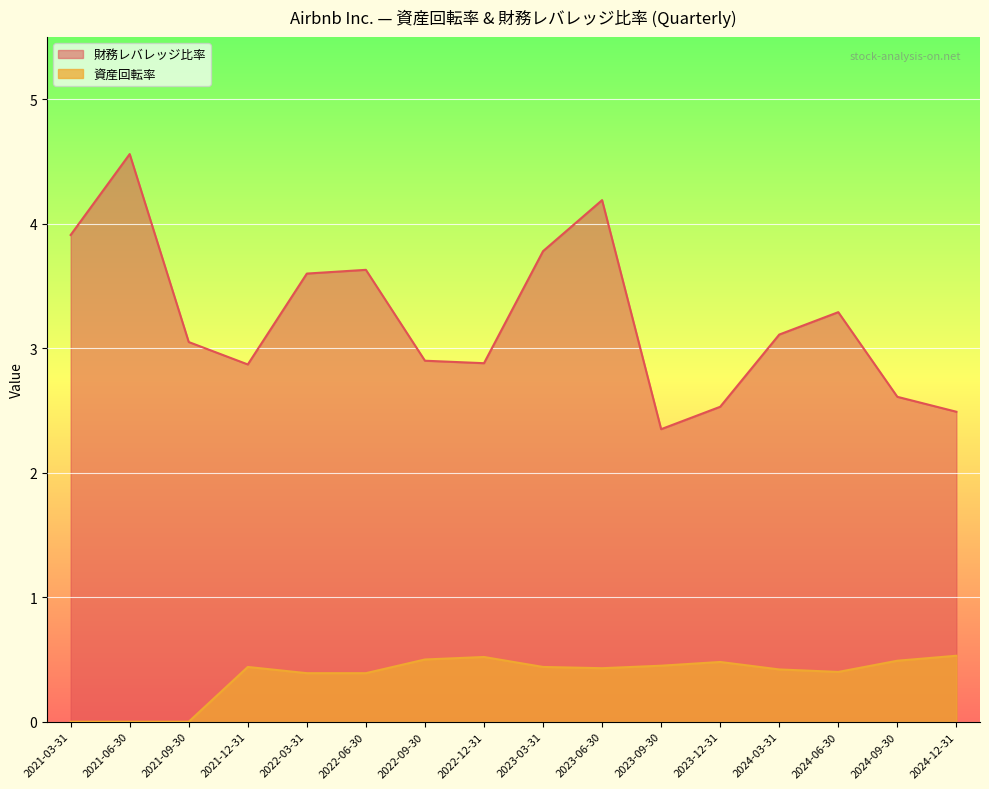

True or false: 財務レバレッジ比率 and 資産回転率 intersect in this chart.

False